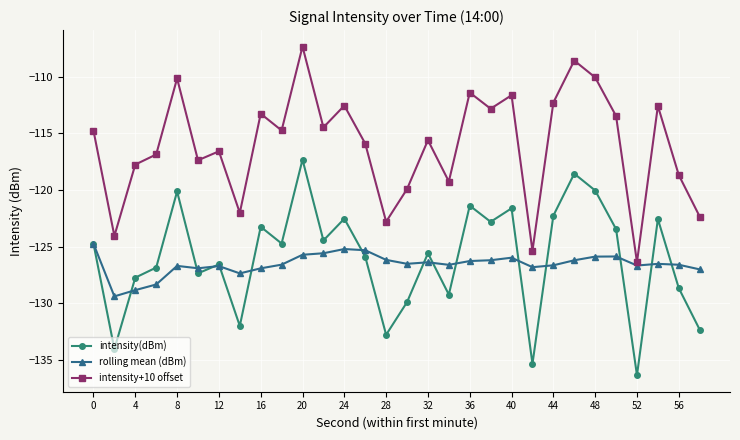

Rank the series by their maximum value, from lowest to highest.

rolling mean (dBm), intensity(dBm), intensity+10 offset